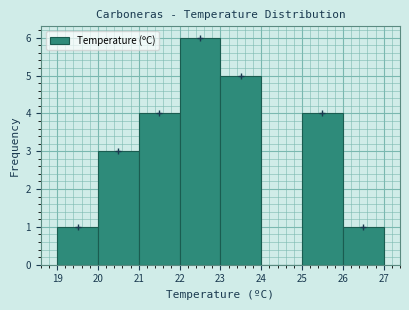

Over which range of the x-axis is the bar tallest?

22 to 23